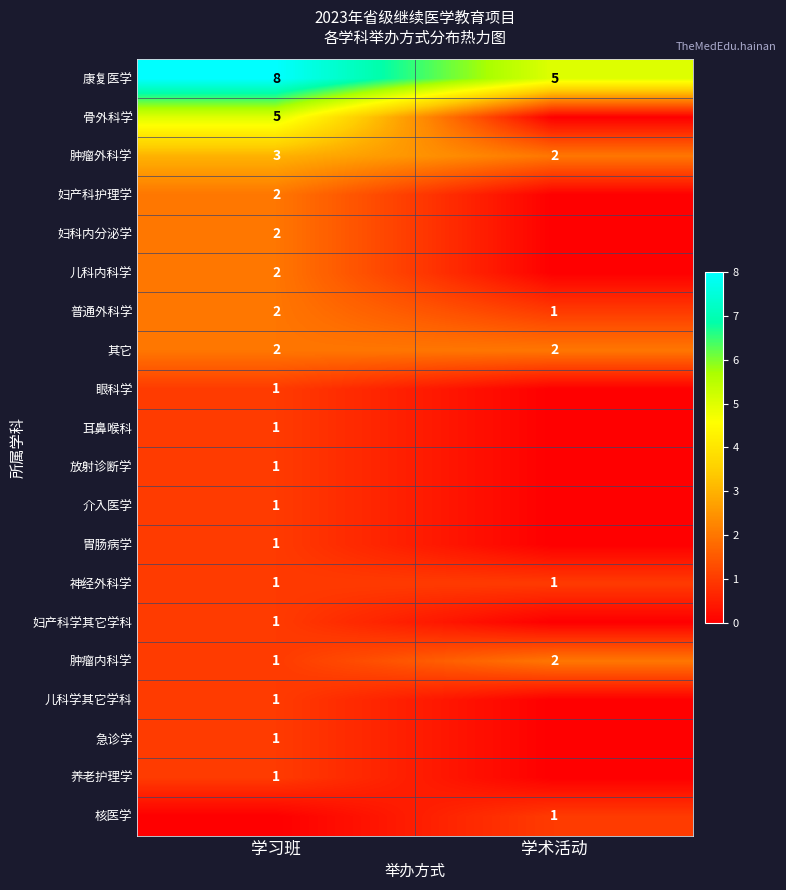

What is the sum of all 肿瘤外科学 values?

5